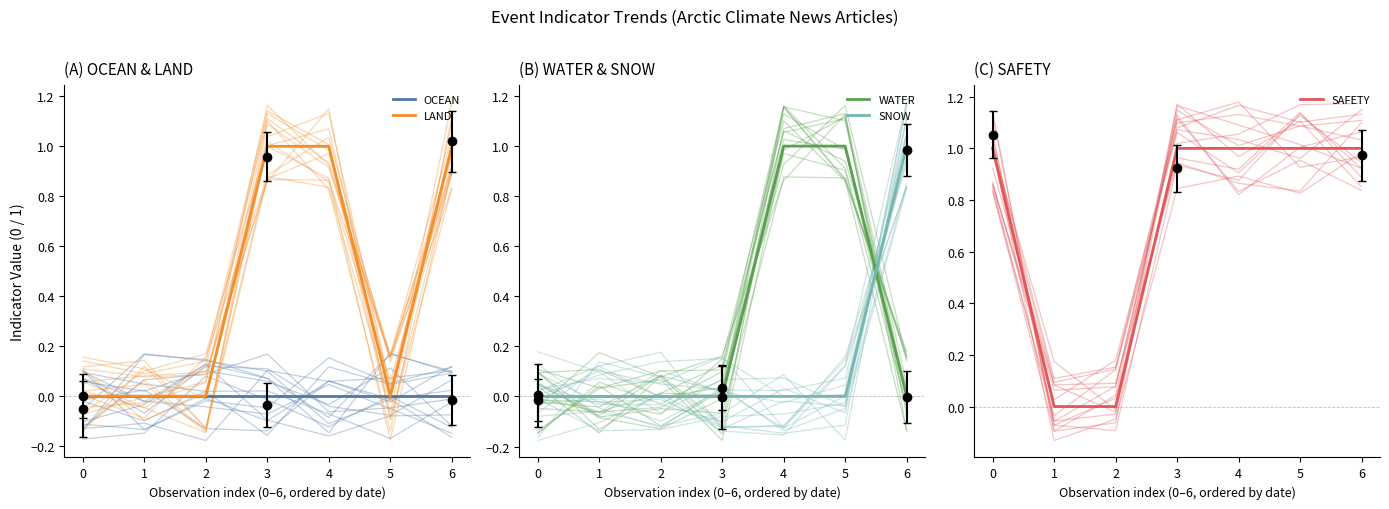

What is the sum of all SAFETY values?

5